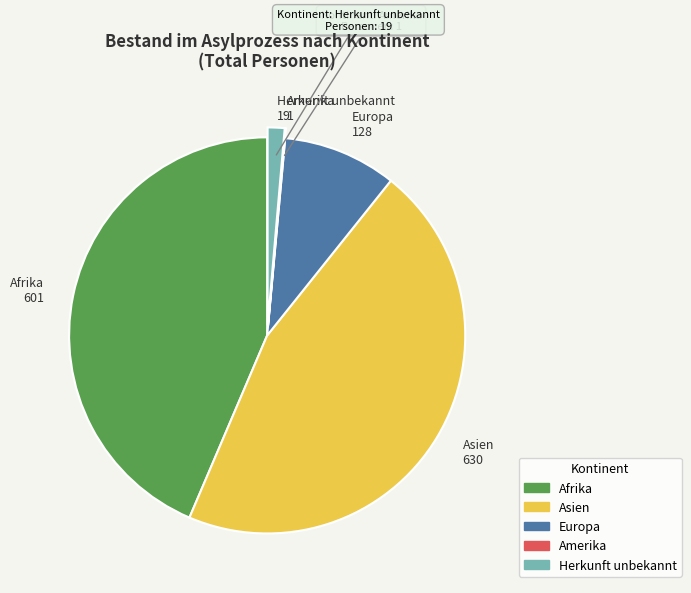

Is there any slice that represents more than half of the pie?

No